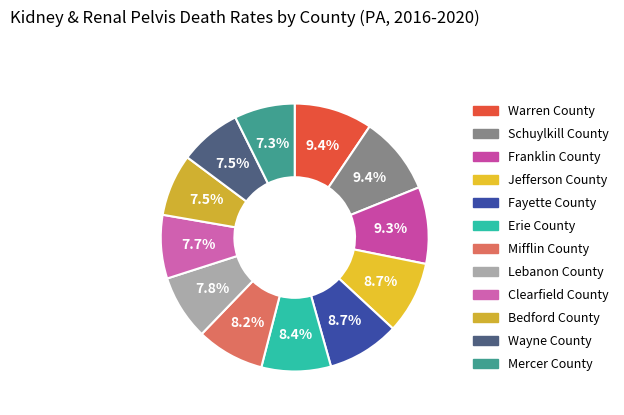

What percentage is NOT represented by Warren County?

90.6%